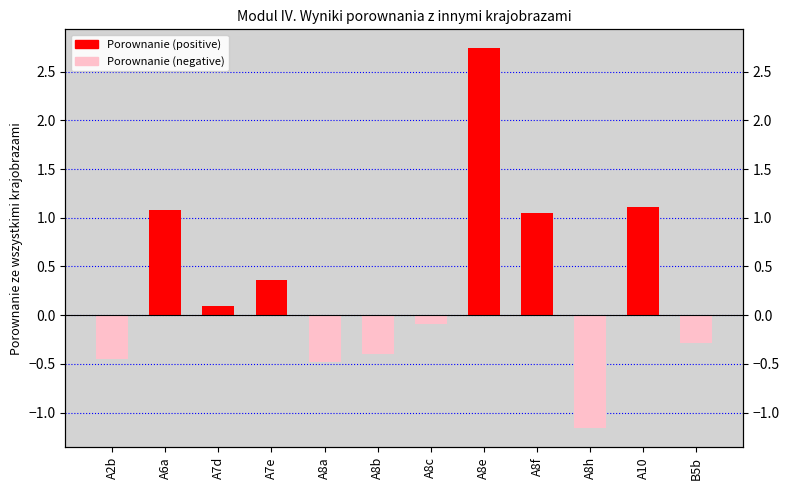

True or false: the data shows 1.9 at A8f.

False